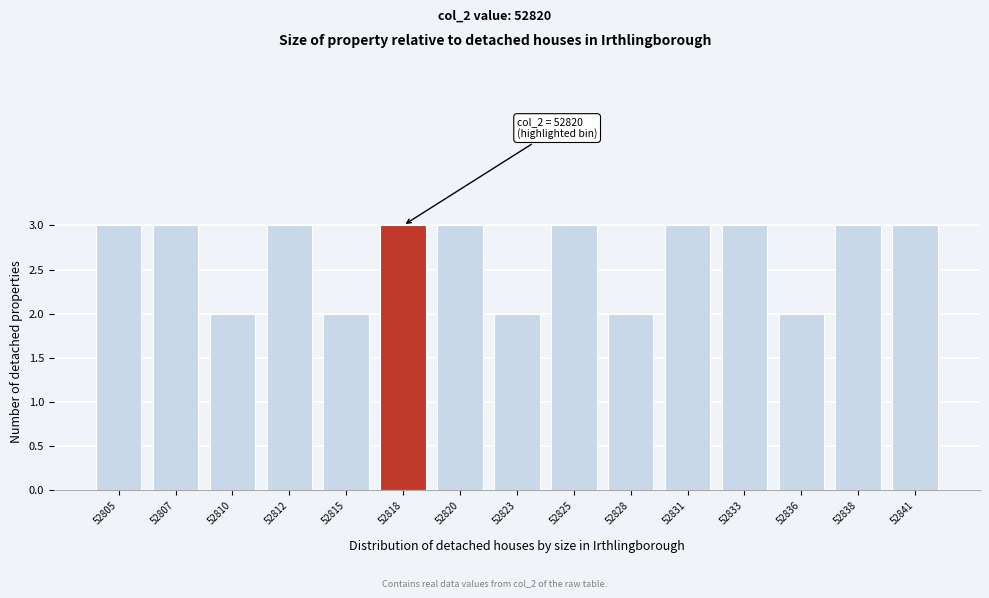

Reading right to left, extract all data points from this chart.

3	3	2	3	3	2	3	2	3	3	2	3	2	3	3